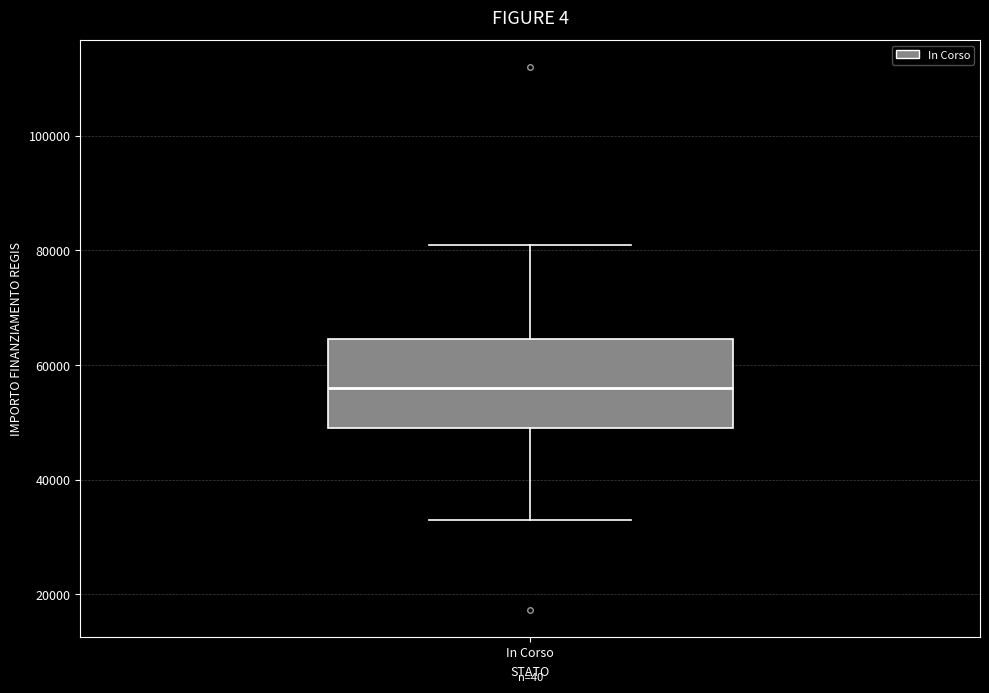

Read this box plot against the y-axis: the position of the median line, the range covered by the box, and the ends of both whiskers. The values are not printed on the chart, so give them approximately, as read against the axis.

median 56000, box 50000 to 64000, whiskers 32000 to 80000